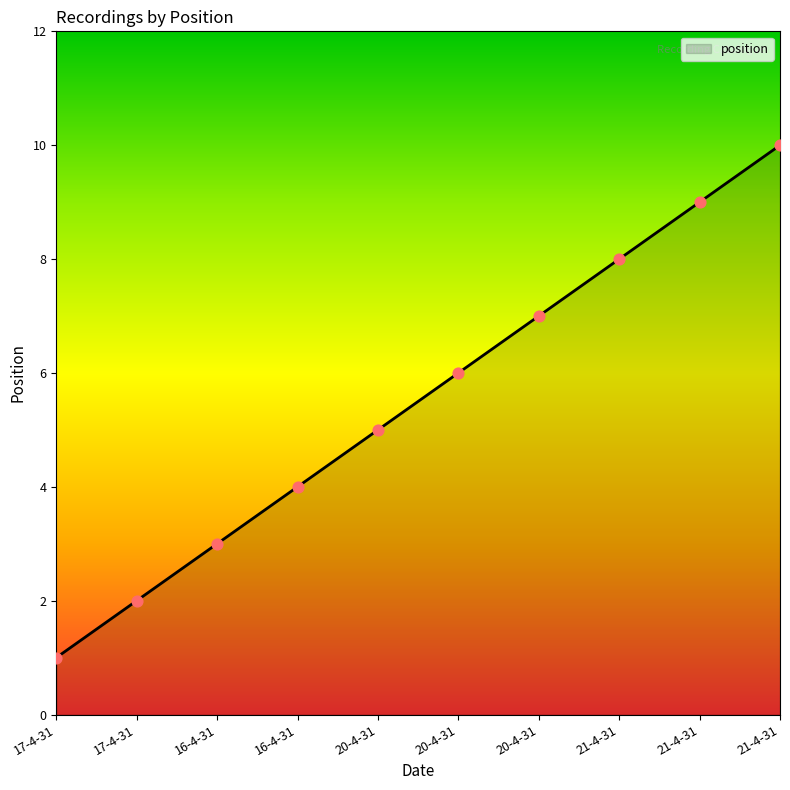

What is the ratio of the value at 21-4-31 to the value at 21-4-31?

0.8